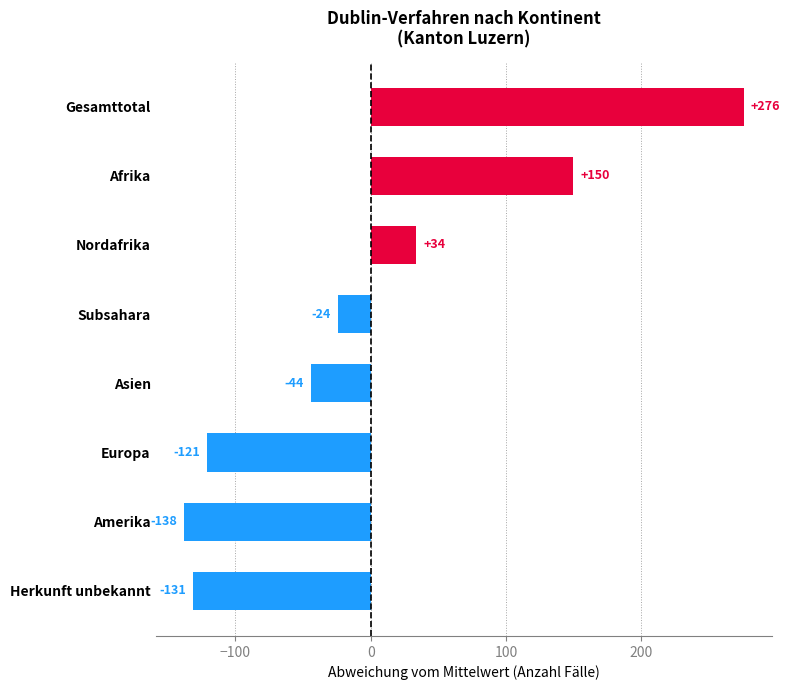

Where is the data nearest to the value 68?

Nordafrika